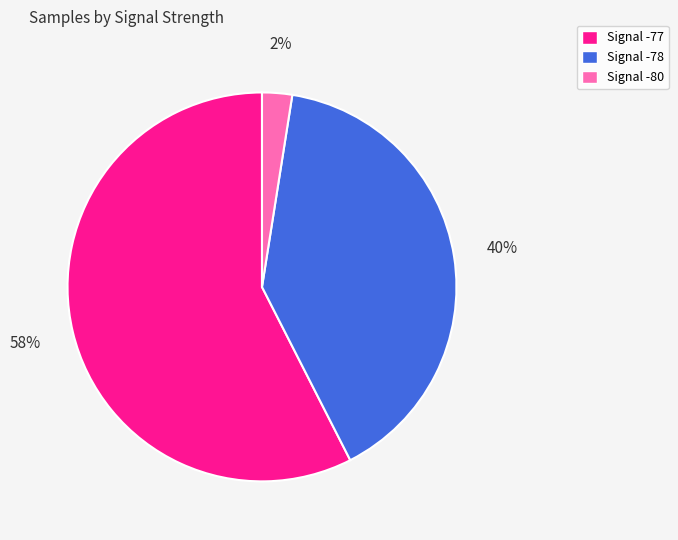

Do Signal -78 and Signal -77 together represent more than half of the pie?

Yes